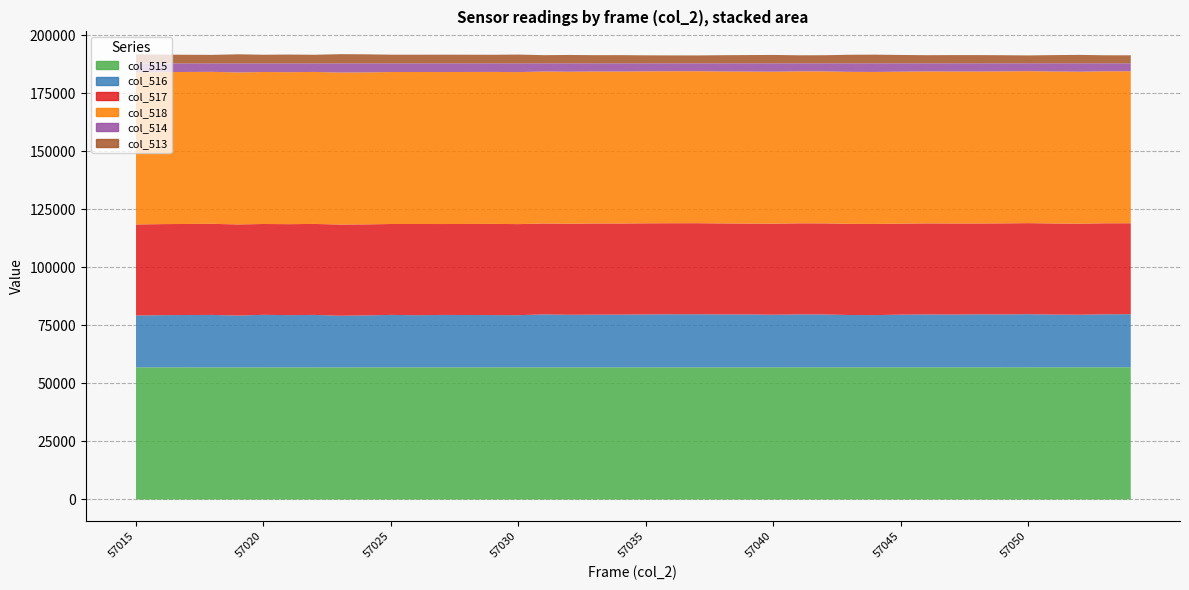

What are all the series names shown in the legend?

col_515, col_516, col_517, col_518, col_514, col_513